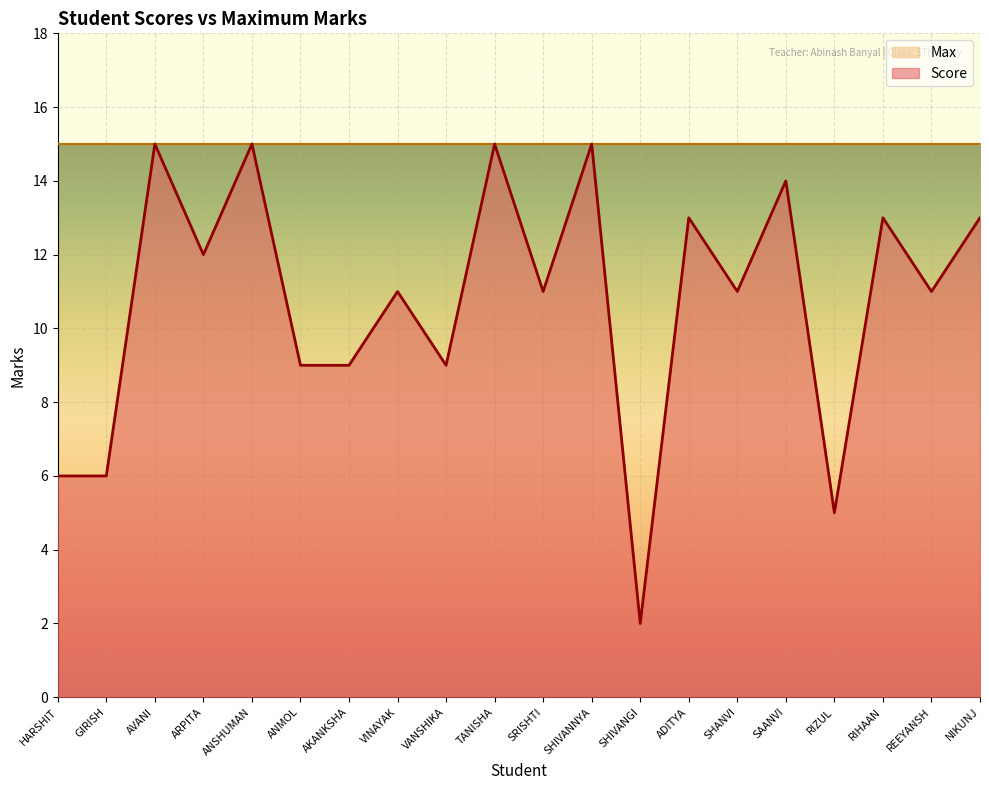

The value at VANSHIKA is 9. True or false?

True